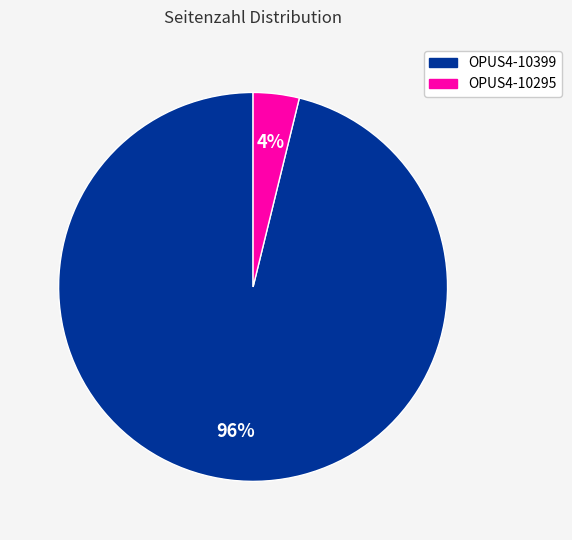

What is the largest slice in the pie chart?

OPUS4-10399